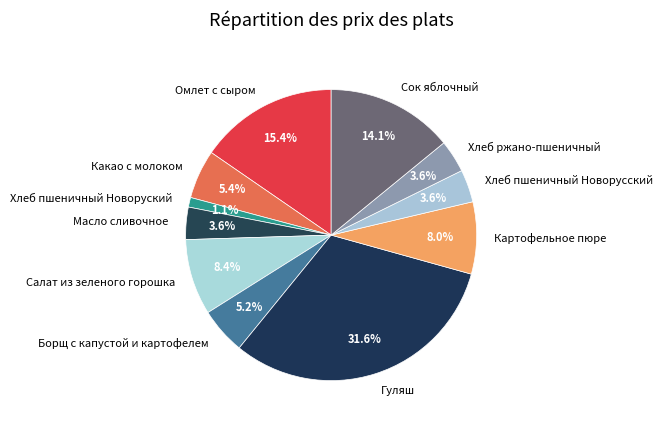

Approximately how many times larger is the value at Картофельное пюре compared to Какао с молоком?

1.5